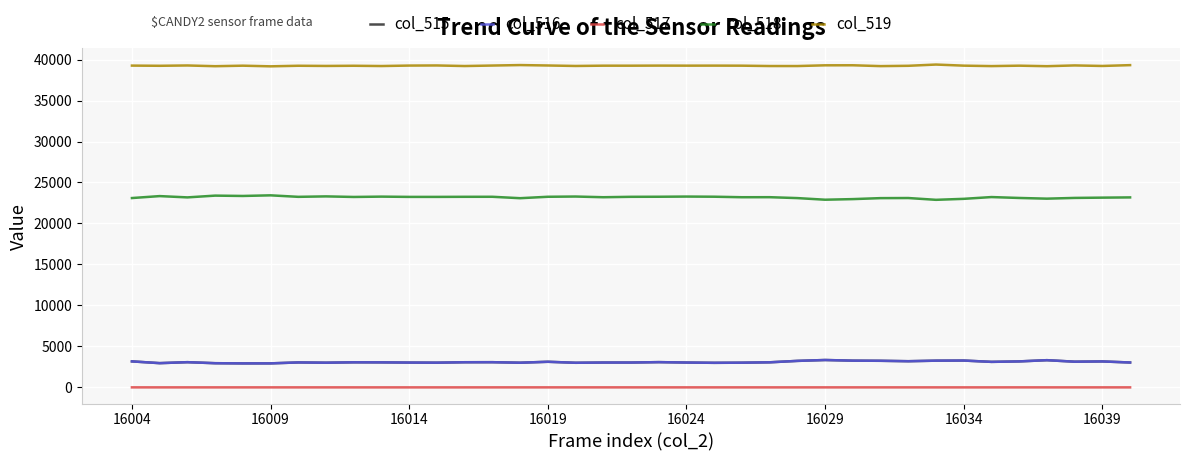

True or false: col_515 and col_519 cross at least once.

False